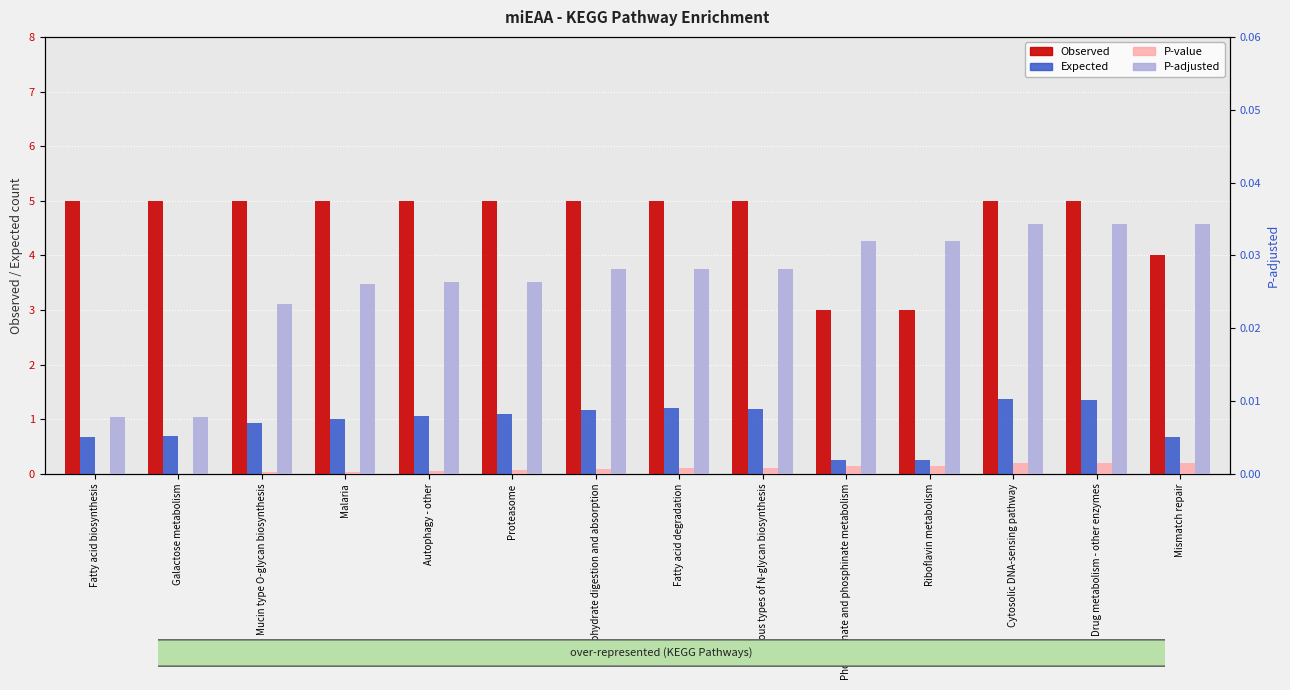

What is the sum of all Expected values?

12.9